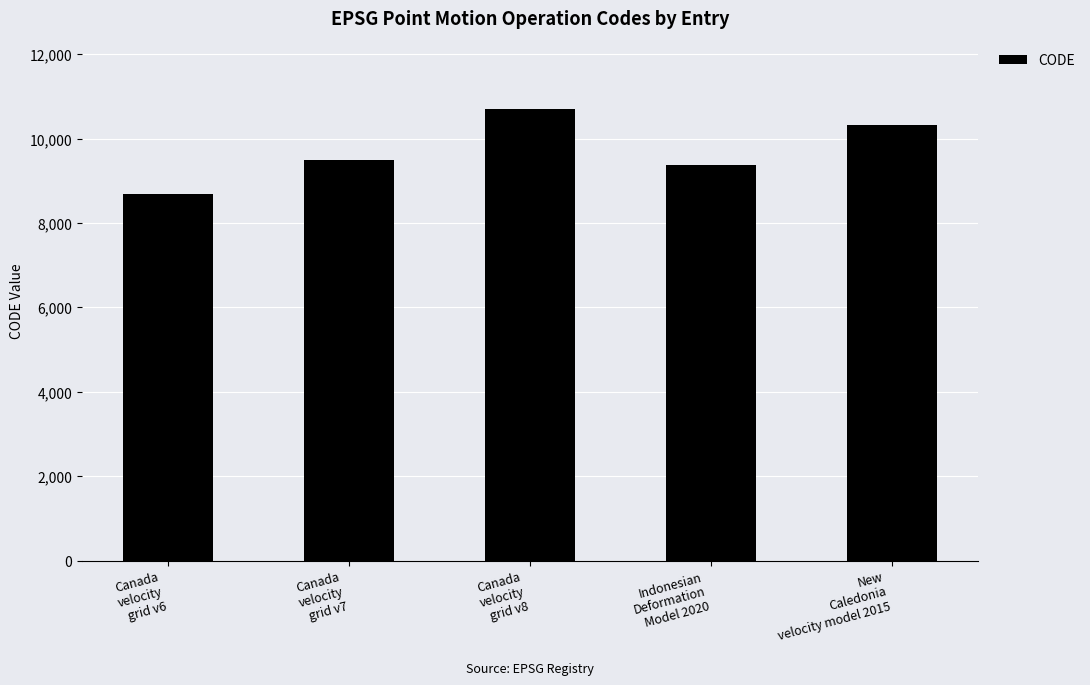

Approximately how many times larger is the value at Canada
velocity
grid v8 compared to Canada
velocity
grid v7?

1.1